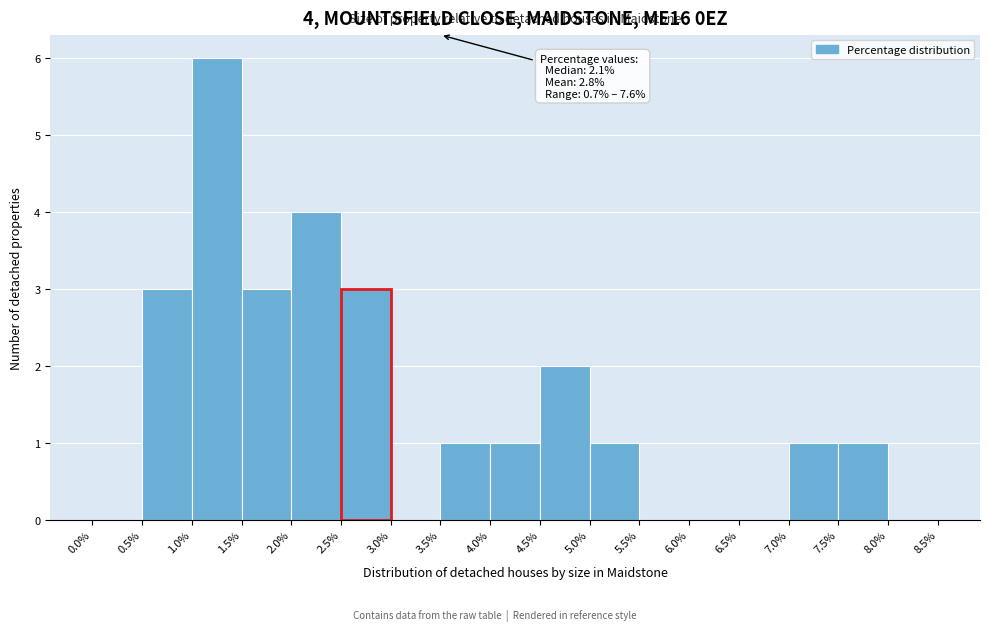

Which range on the x-axis has the tallest bar?

1.0% to 1.5%